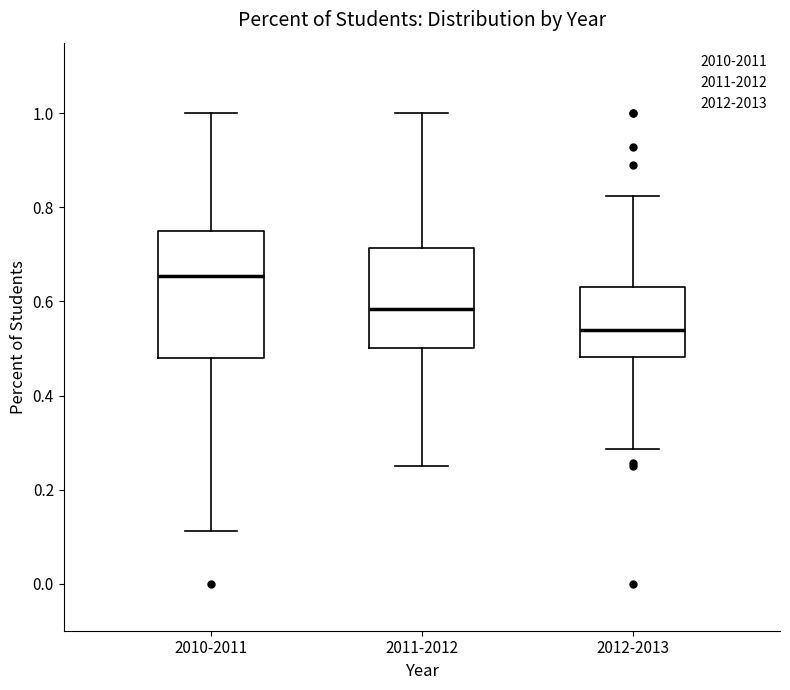

Reading left to right, read every box against the y-axis: the position of its median line, the range the box covers, and the ends of its whiskers. The values are not printed on the chart, so give them approximately, as read against the axis.

2010-2011: median 0.66, box 0.48 to 0.76, whiskers 0.12 to 1.00
2011-2012: median 0.58, box 0.50 to 0.72, whiskers 0.26 to 1.00
2012-2013: median 0.54, box 0.48 to 0.64, whiskers 0.28 to 0.82